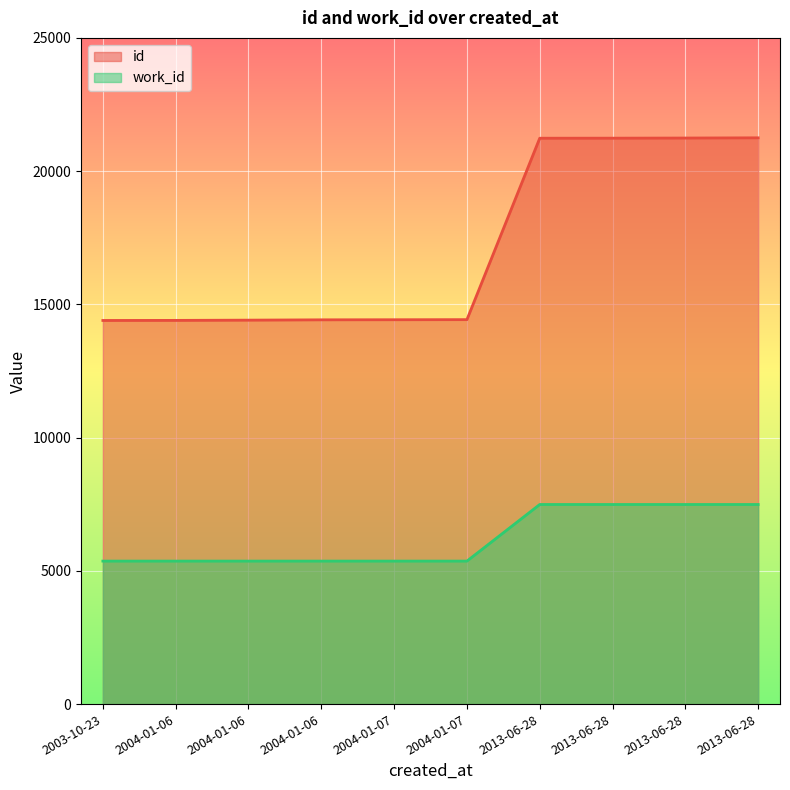

What are all the series names shown in the legend?

id, work_id